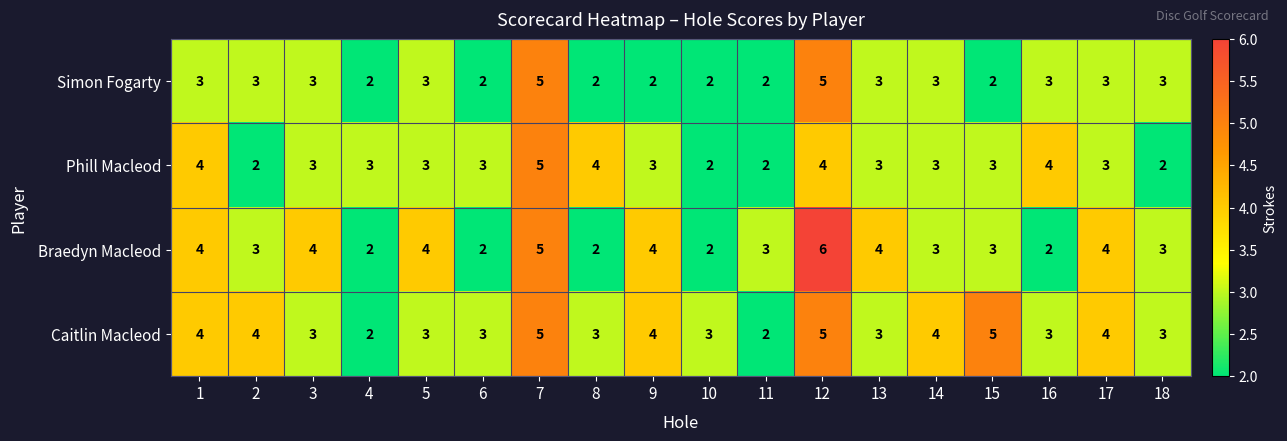

What is the approximate value of Caitlin Macleod at 3?

3